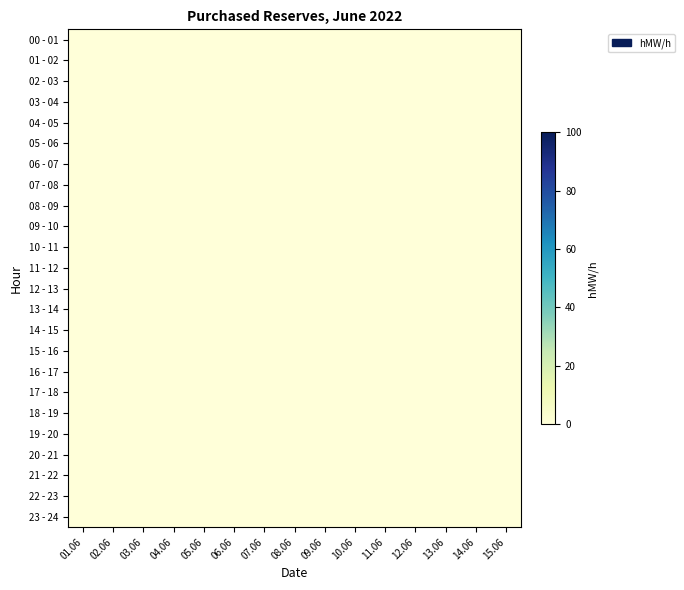

Count the number of data series in this chart.

24